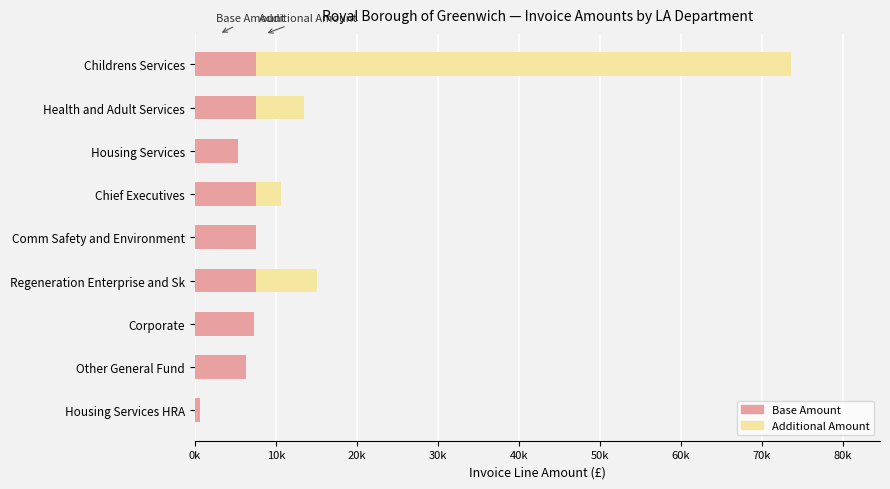

What position from the right is Housing Services HRA?

1